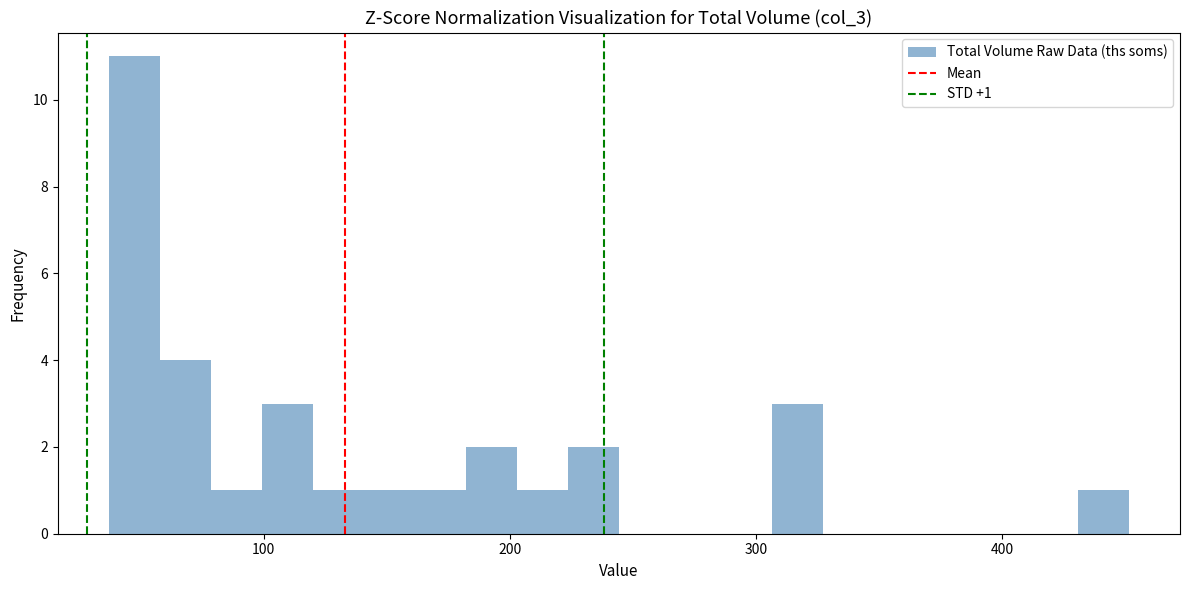

Around what value on the x-axis is the tallest bar? Give the approximate position of its centre, as read against the axis.

50